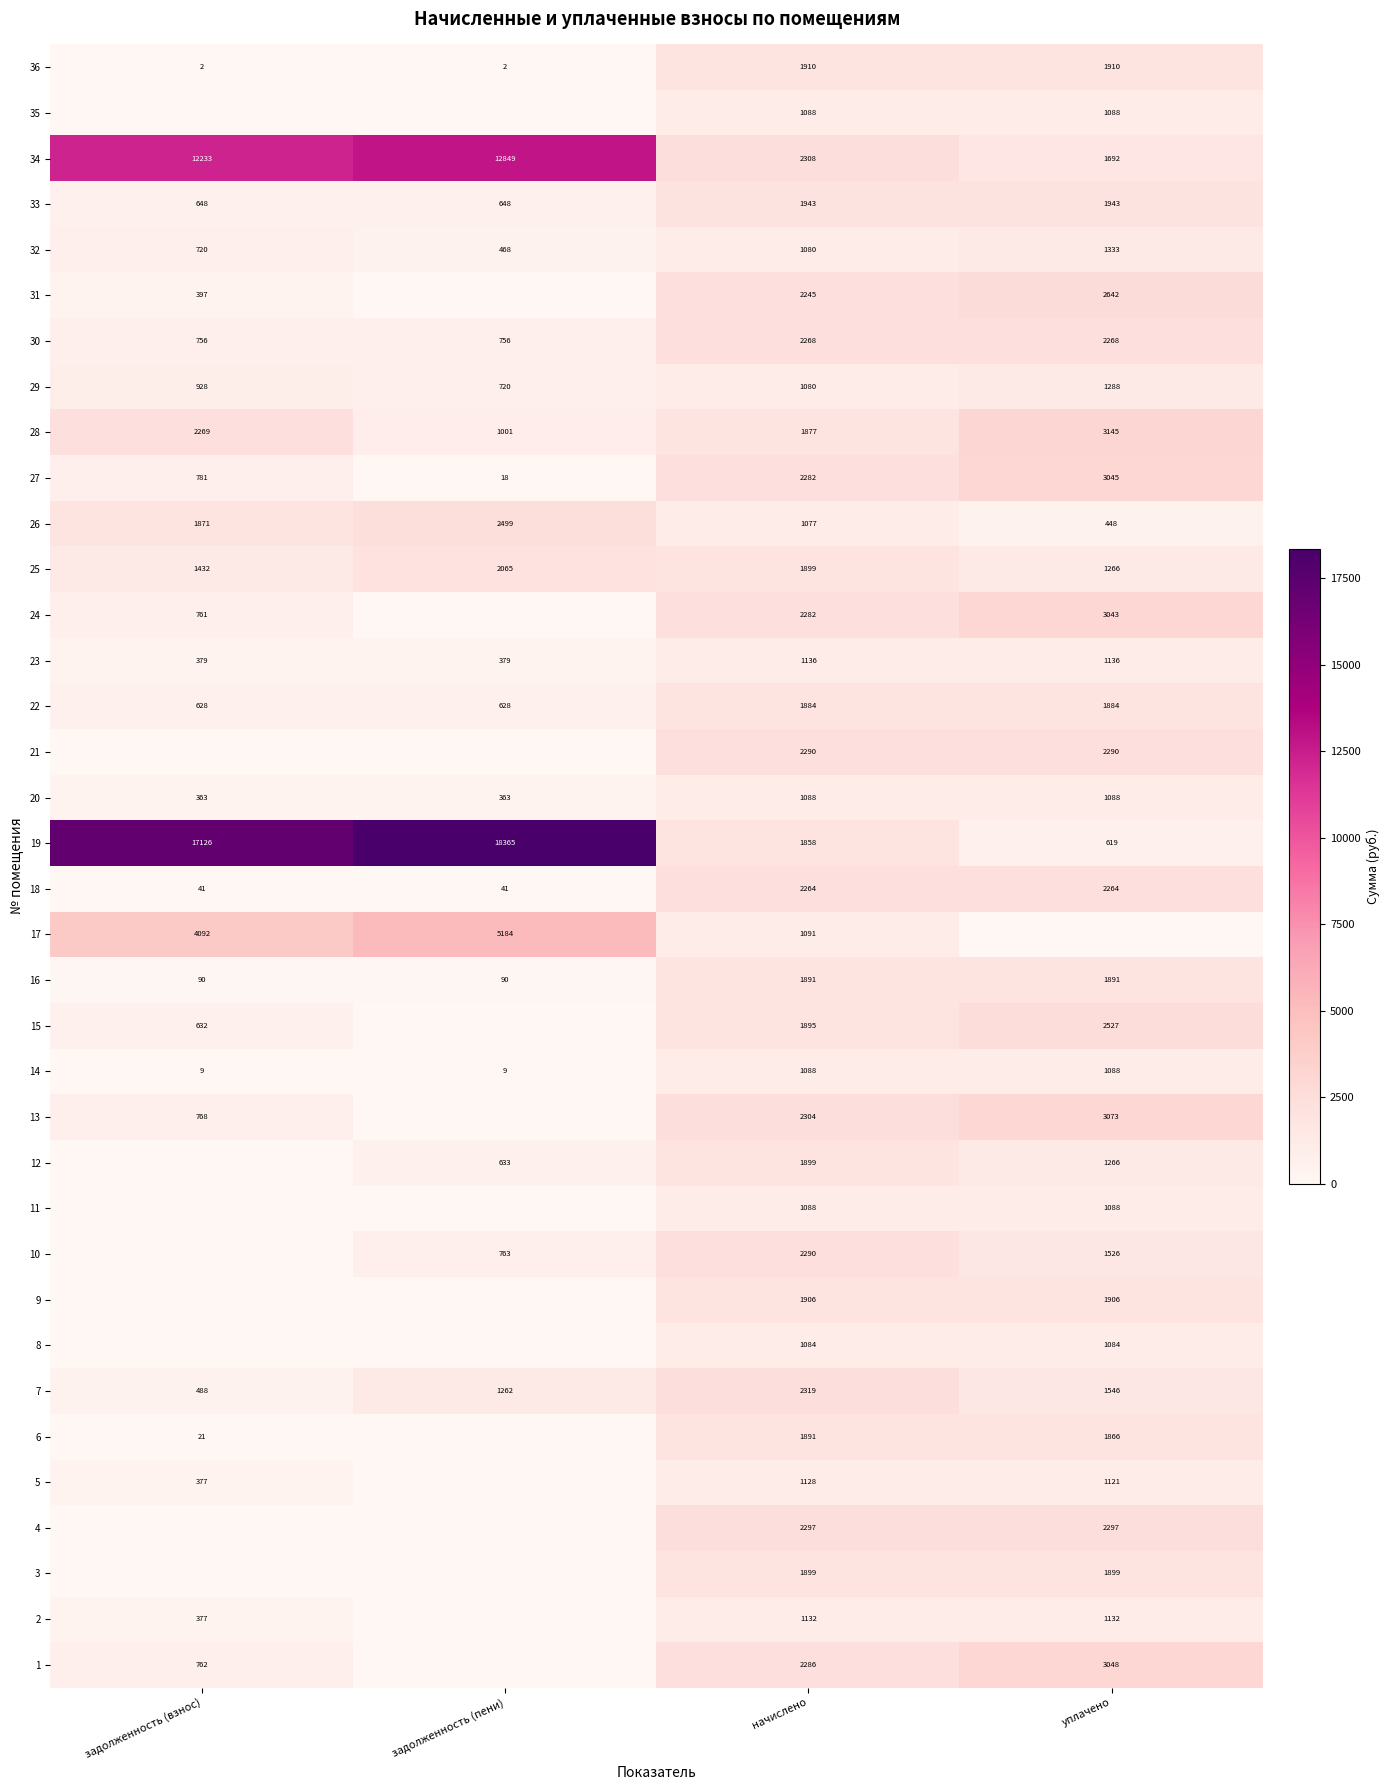

How many data points in 16 are less than 1891?

2